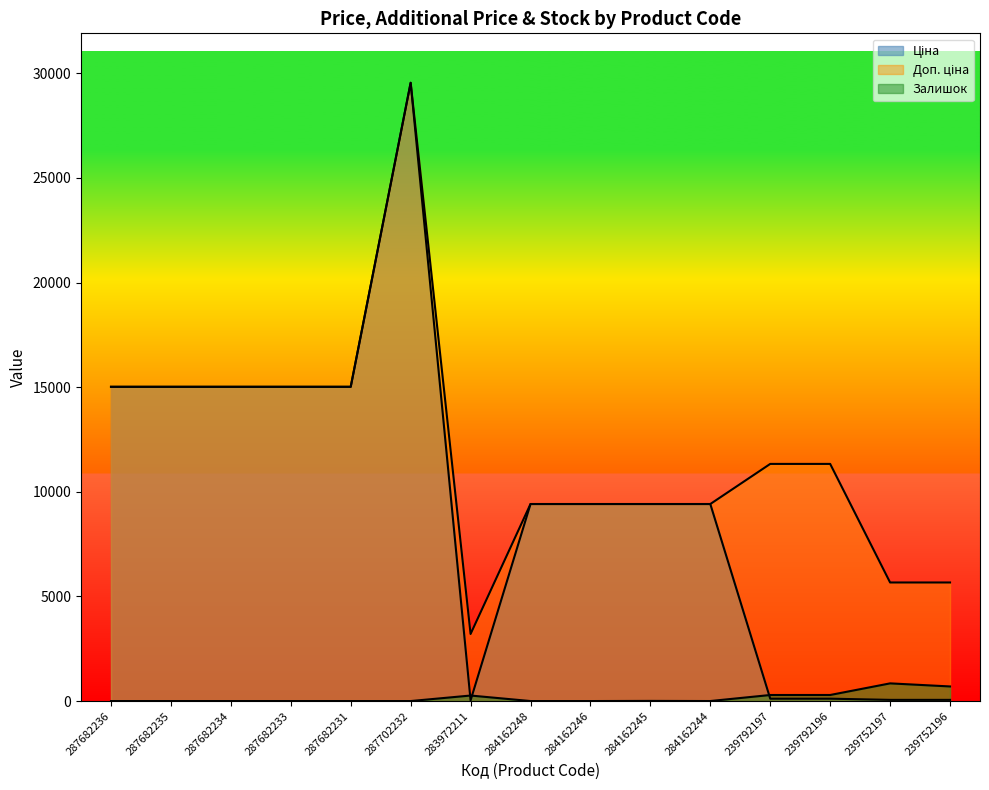

What is the total value across all series at 287682233?

30038.4